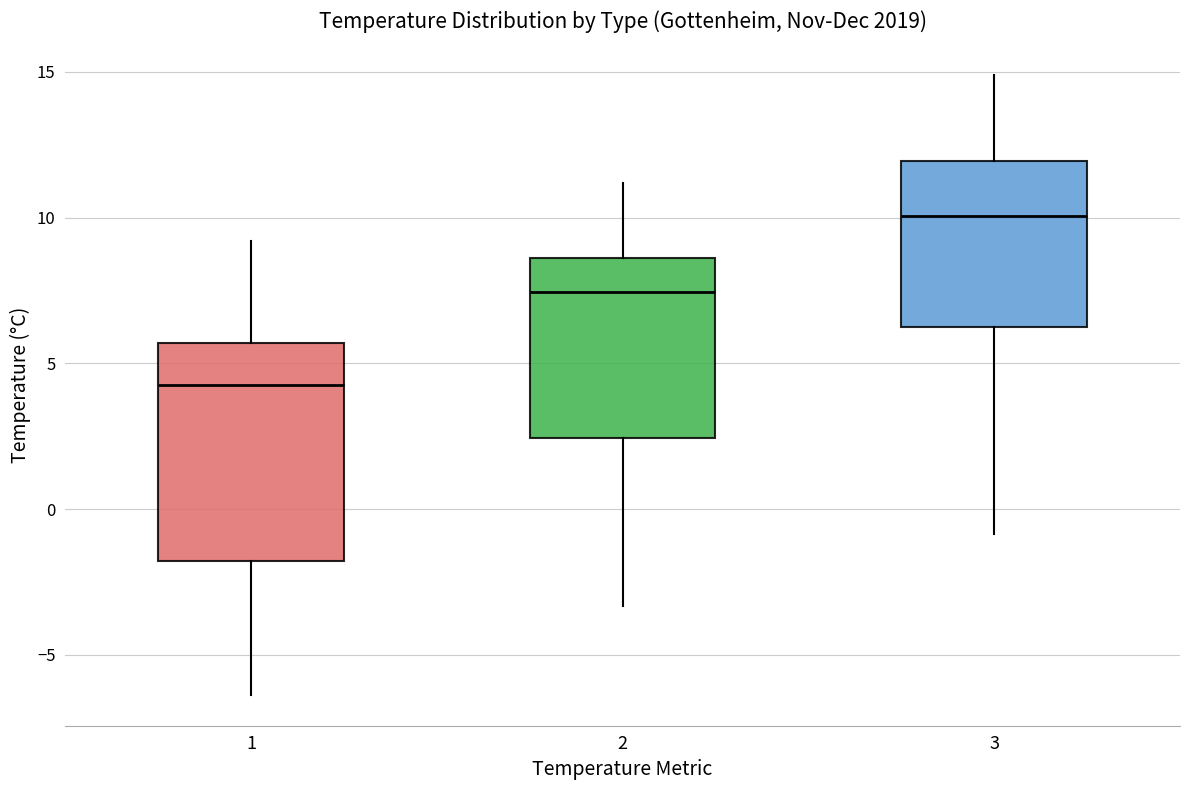

Comparing the boxes themselves (not the whiskers), which one is the tallest?

1